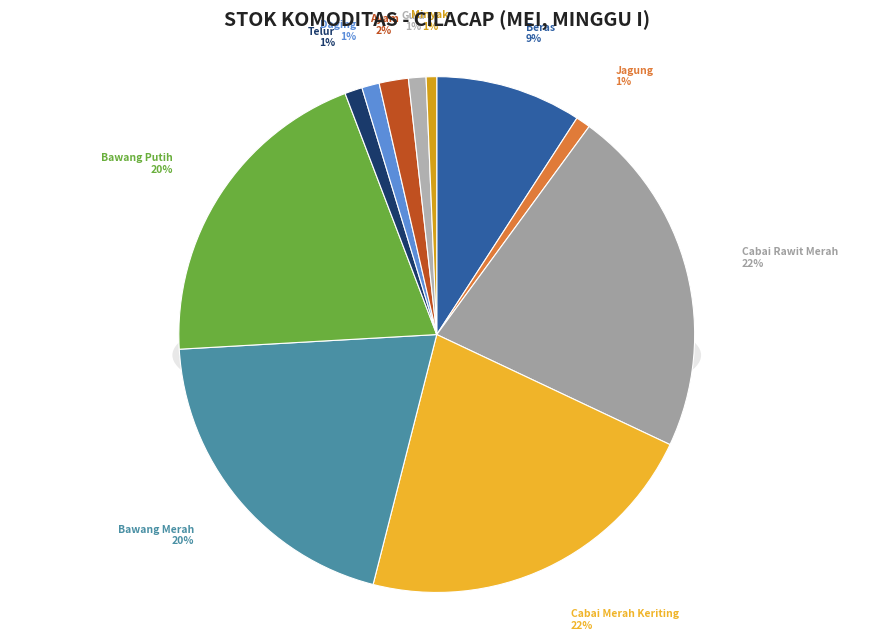

What is the change in value from Cabai Merah Keriting to Bawang Merah?

-500